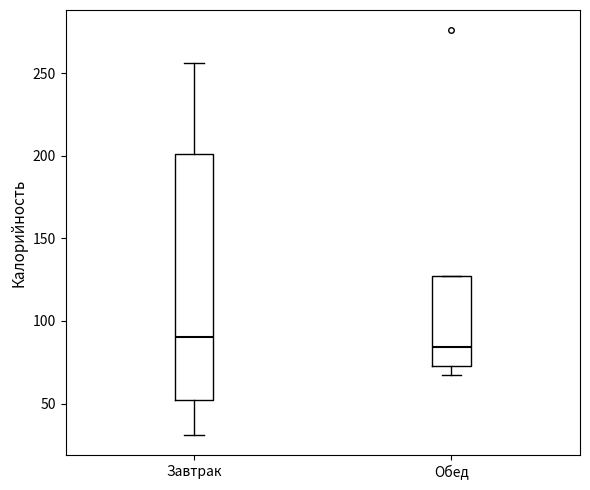

Where is the lower edge of the box for Завтрак on the y-axis? The values are not printed on the chart, so give them approximately, as read against the axis.

50